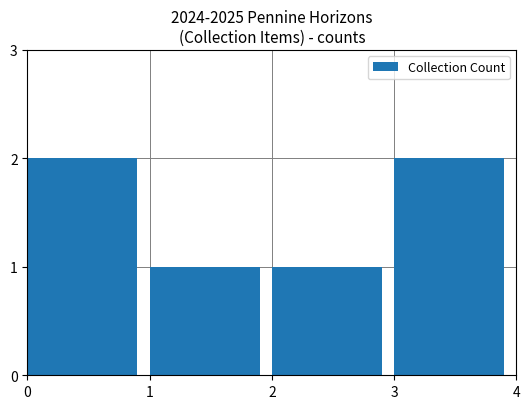

What is the value of the 4th bar from the left?

2